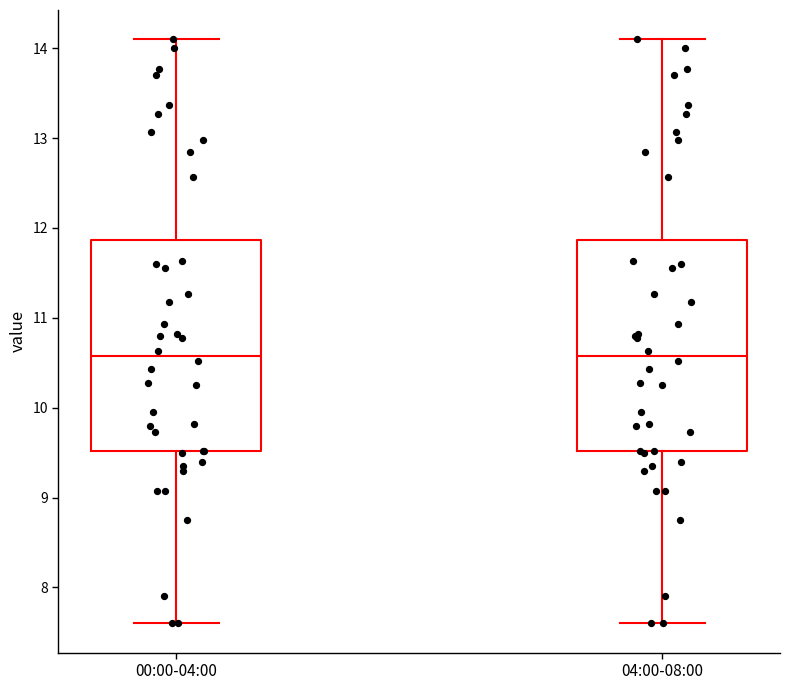

Where is the upper edge of the box for 00:00-04:00 on the y-axis? The values are not printed on the chart, so give them approximately, as read against the axis.

11.9